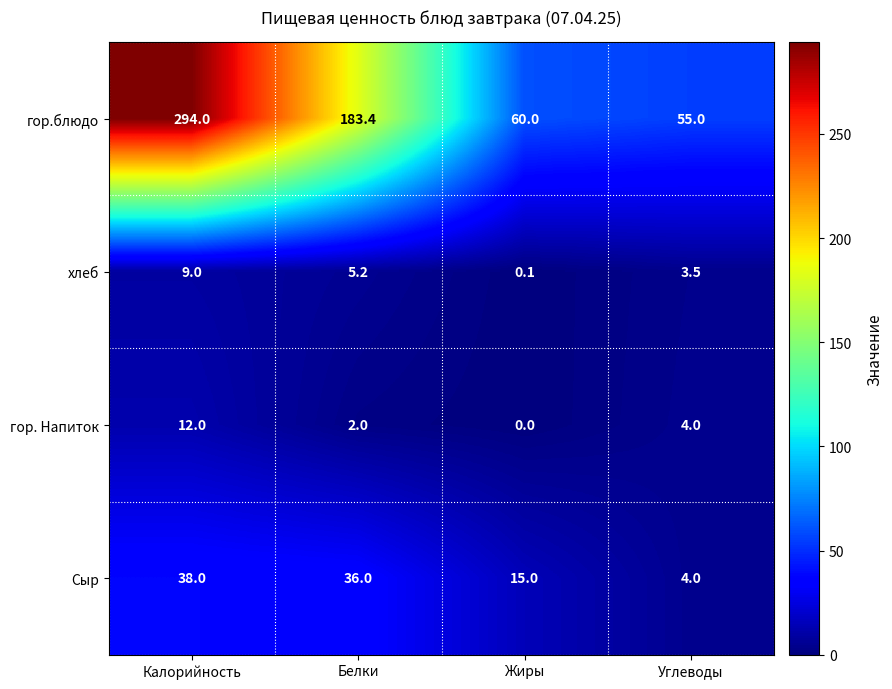

What is the total value across all series at Углеводы?

66.5